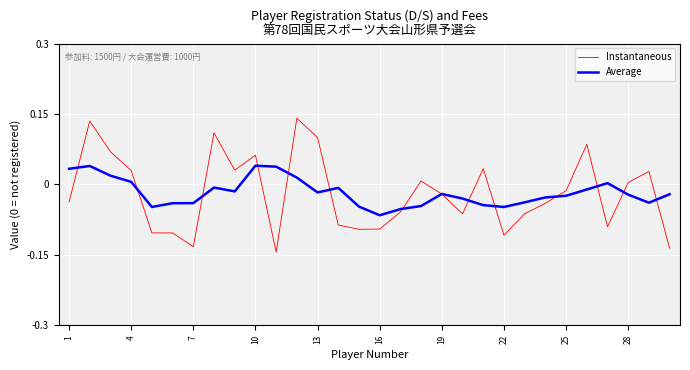

What is the sum of all Average values?

-0.5